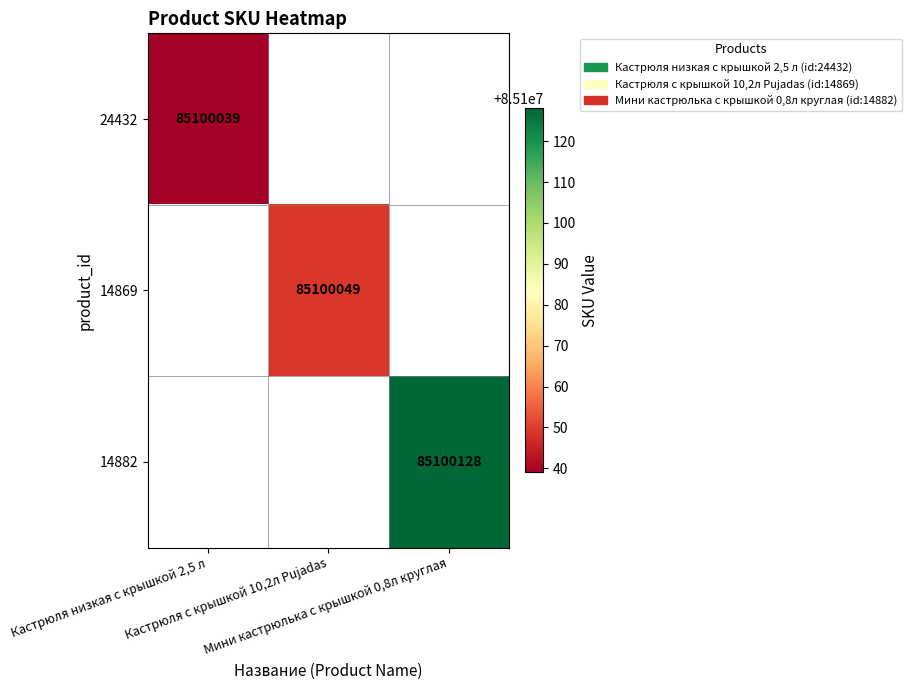

What is the approximate value of 14869 at Кастрюля с крышкой 10,2л Pujadas?

85100049.0